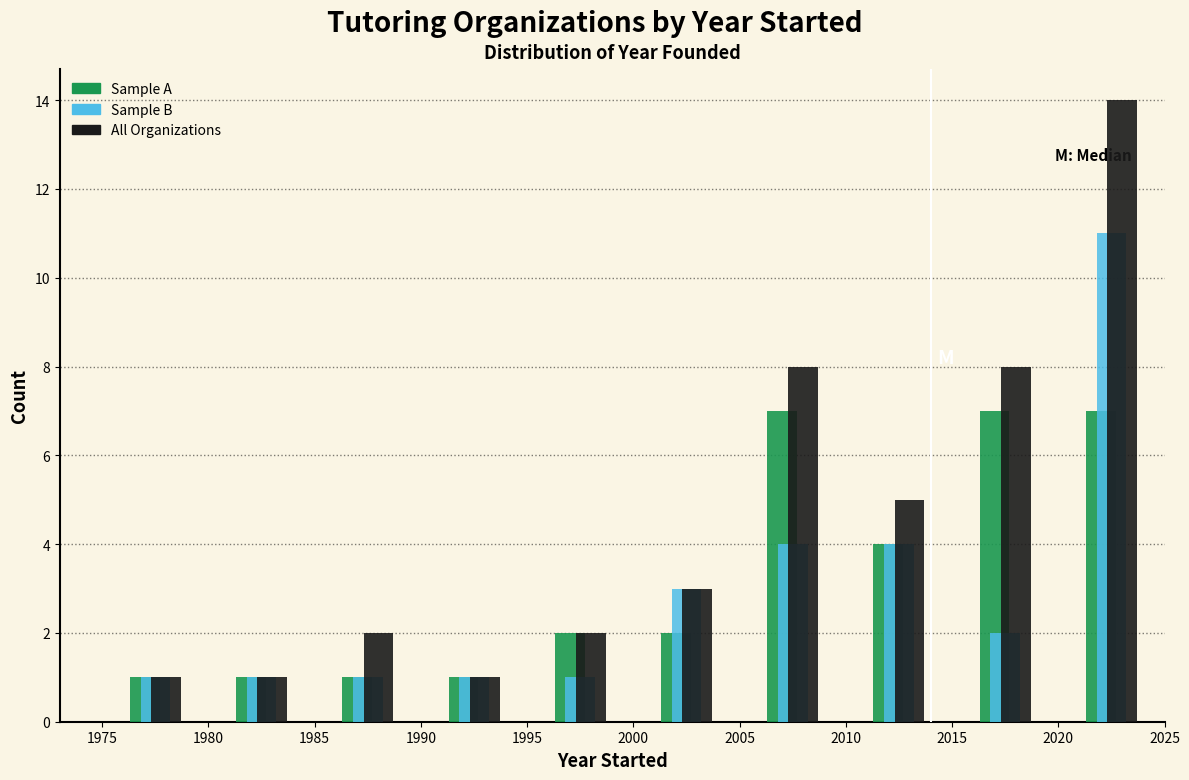

Reading left to right, list every range on the x-axis with the height of the bar of each series over it. The values are not printed on the chart, so give them approximately, as read against the axis.

1975 to 1980: Sample A=1	Sample B=1	All Organizations=1
1980 to 1985: Sample A=1	Sample B=1	All Organizations=1
1985 to 1990: Sample A=1	Sample B=1	All Organizations=2
1990 to 1995: Sample A=1	Sample B=1	All Organizations=1
1995 to 2000: Sample A=2	Sample B=1	All Organizations=2
2000 to 2005: Sample A=2	Sample B=3	All Organizations=3
2005 to 2010: Sample A=7	Sample B=4	All Organizations=8
2010 to 2015: Sample A=4	Sample B=4	All Organizations=5
2015 to 2020: Sample A=7	Sample B=2	All Organizations=8
2020 to 2025: Sample A=7	Sample B=11	All Organizations=14